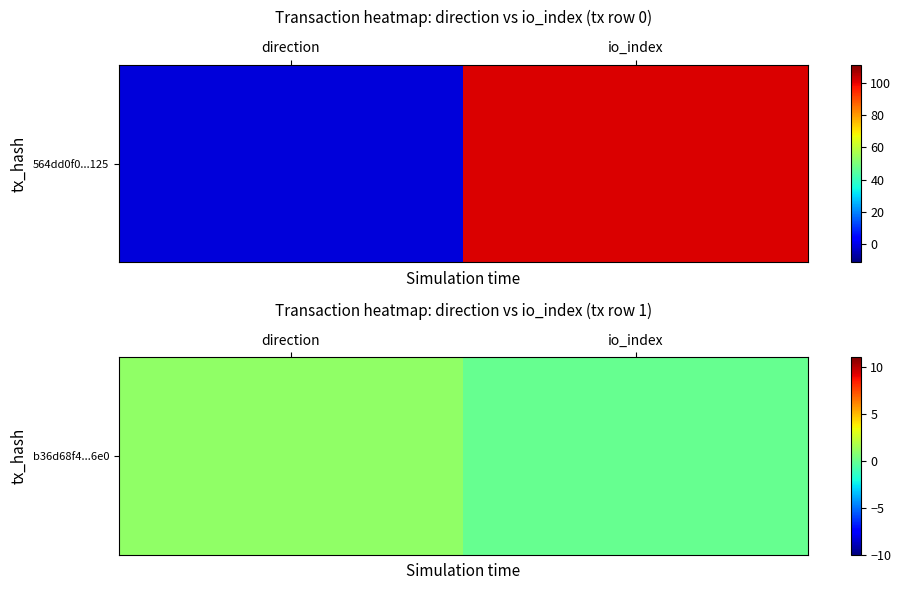

How many values are between 0 and 1?

2